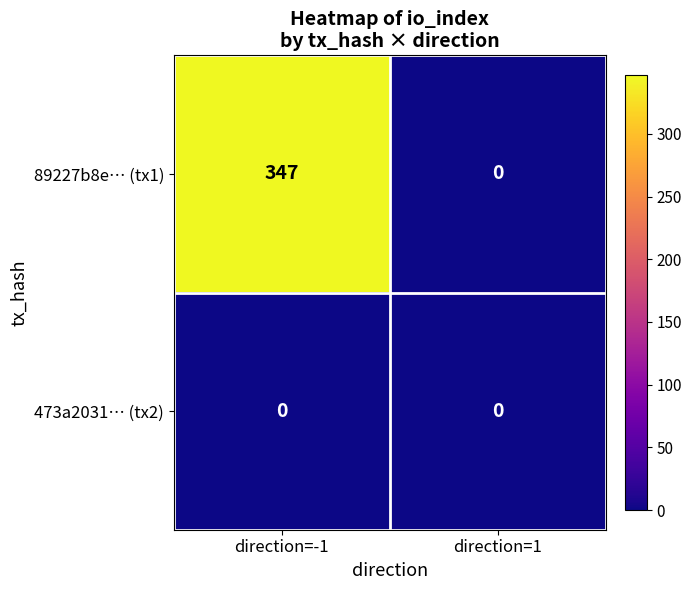

List the series in order of their peak value, highest first.

89227b8e… (tx1), 473a2031… (tx2)